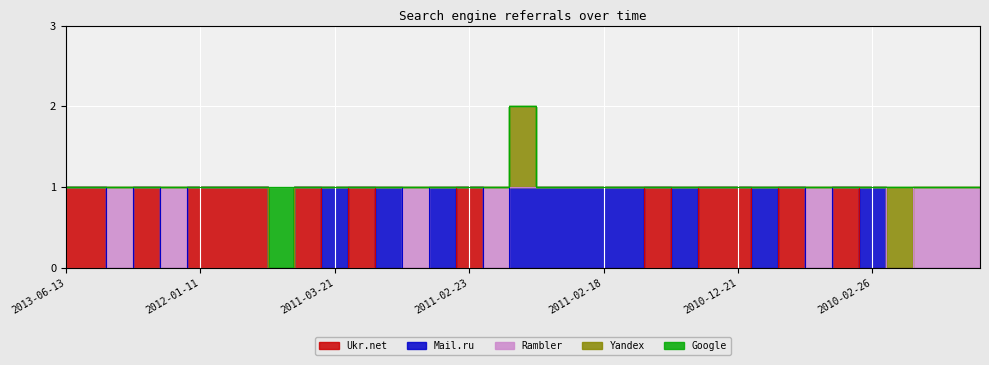

Count the Ukr.net values in the range 0 to 1.

35